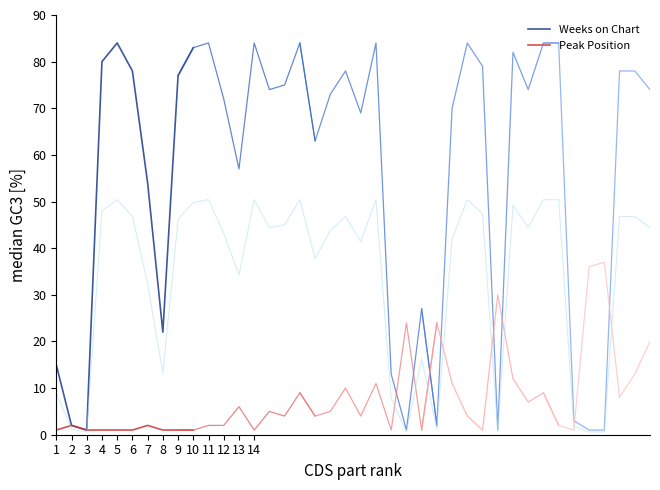

Reading left to right, what are all the values shown in this chart?

Weeks on Chart: 1=15	2=2	3=1	4=80	5=84	6=78	7=54	8=22	9=77	10=83
Peak Position: 1=1	2=2	3=1	4=1	5=1	6=1	7=2	8=1	9=1	10=1